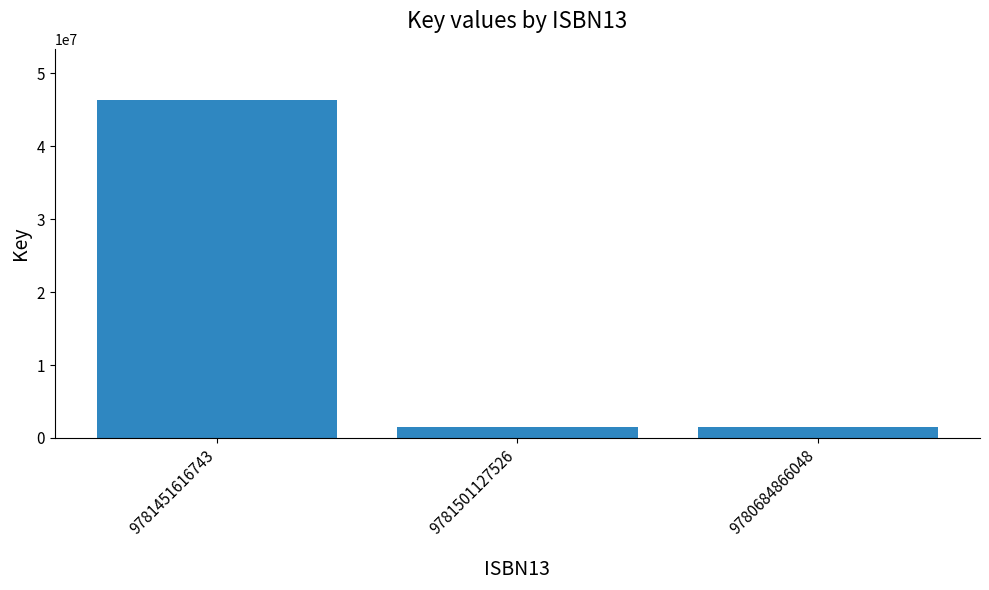

Which category has the highest value across all series?

9781451616743